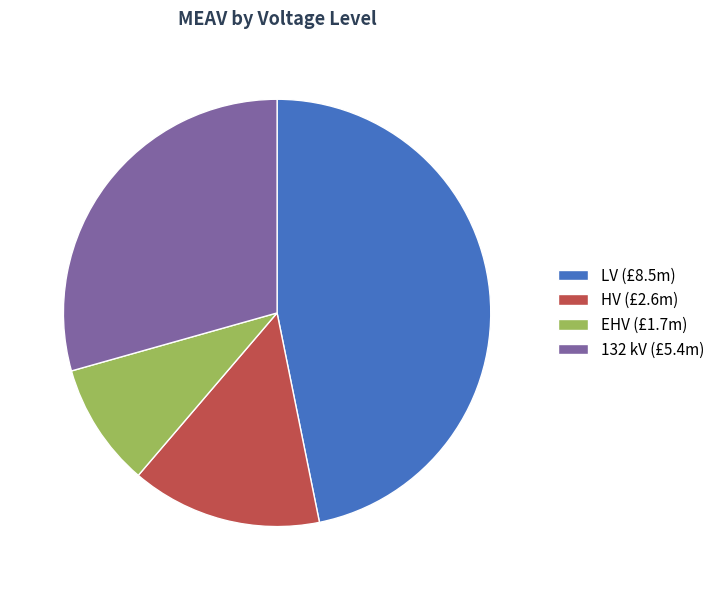

Is it true that HV (£2.6m) is 14% of the pie?

True